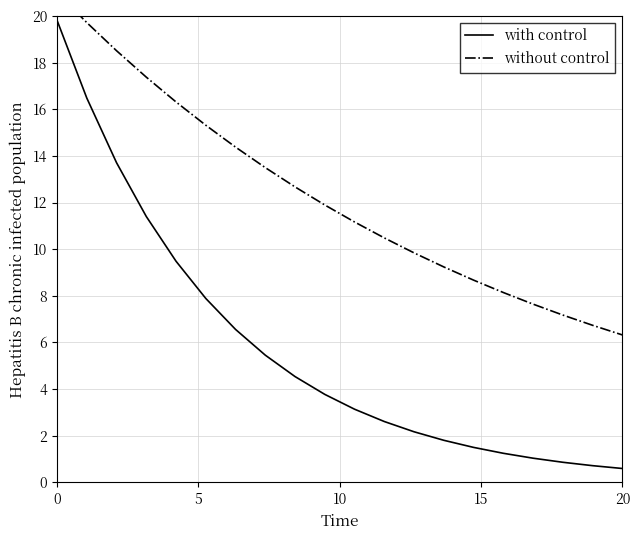

What is the maximum value for with control?

19.8